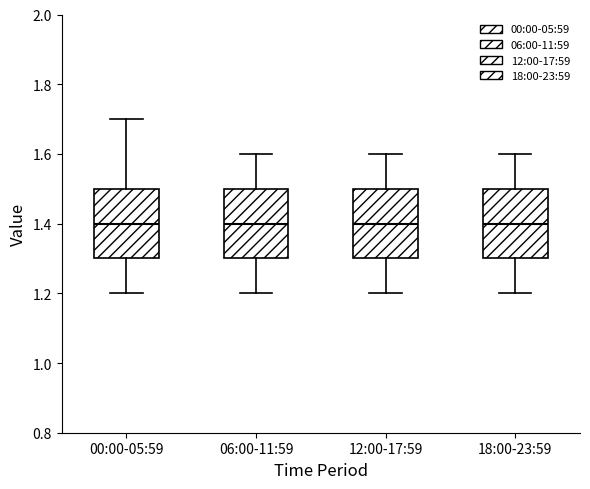

Reading left to right, read every box against the y-axis: the position of its median line, the range the box covers, and the ends of its whiskers. The values are not printed on the chart, so give them approximately, as read against the axis.

00:00-05:59: median 1.4, box 1.3 to 1.5, whiskers 1.2 to 1.7
06:00-11:59: median 1.4, box 1.3 to 1.5, whiskers 1.2 to 1.6
12:00-17:59: median 1.4, box 1.3 to 1.5, whiskers 1.2 to 1.6
18:00-23:59: median 1.4, box 1.3 to 1.5, whiskers 1.2 to 1.6